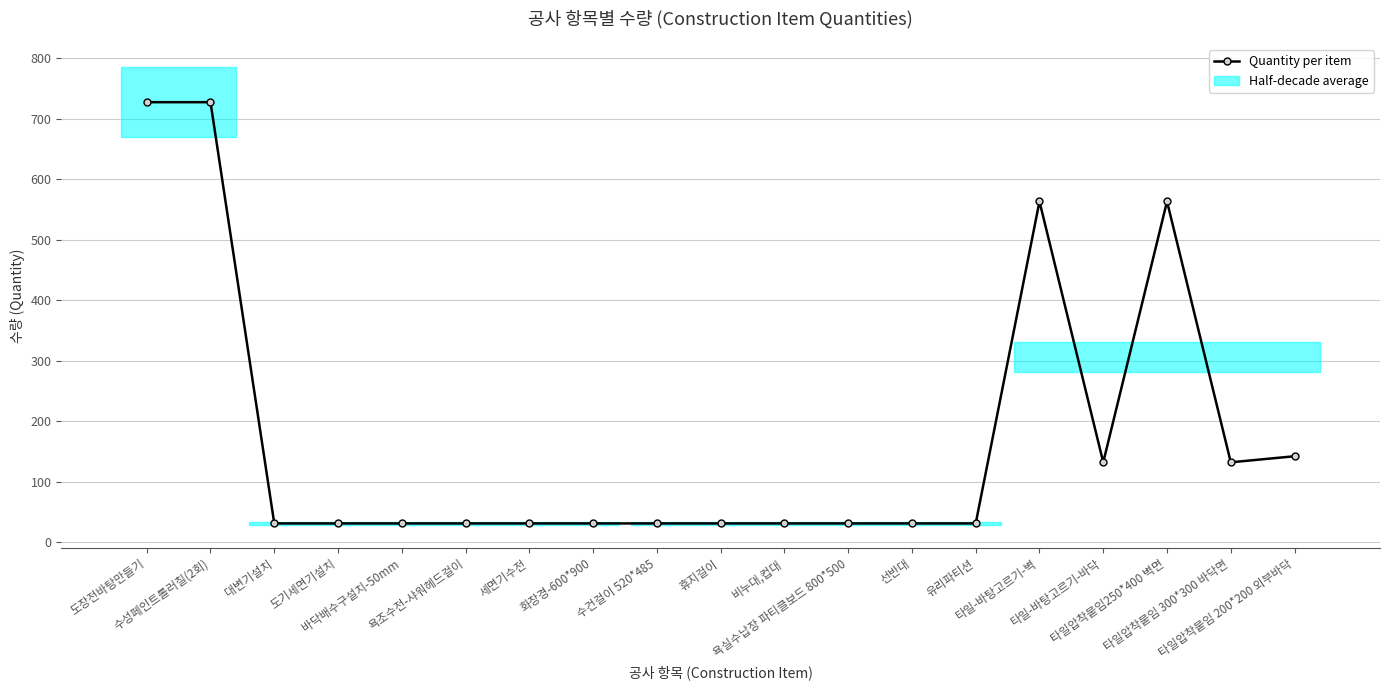

Where is the data nearest to the value 379?

타일-바탕고르기-벽